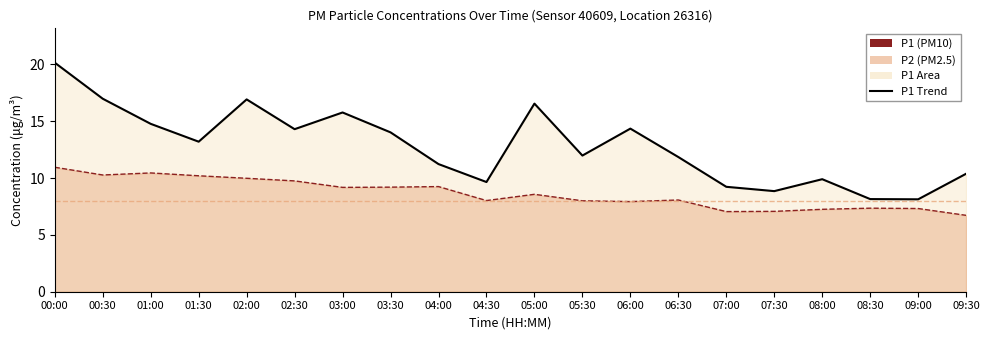

The value of P2 Line at 06:00 is 7.9. True or false?

True